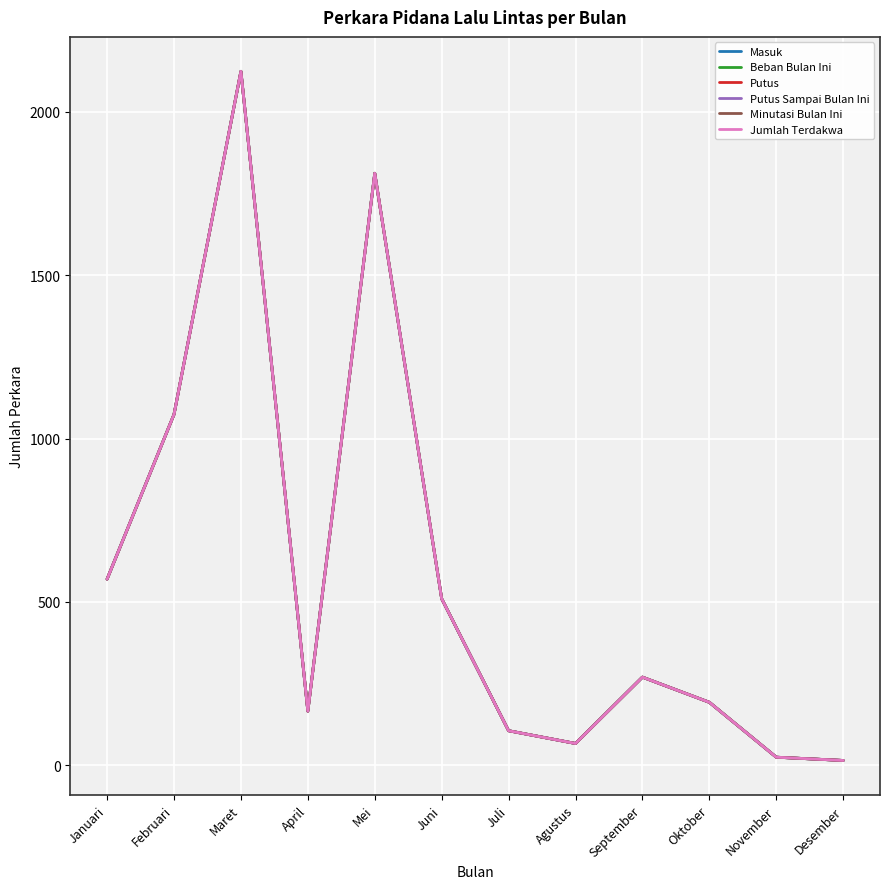

Is this an area chart (filled region under the line)?

No